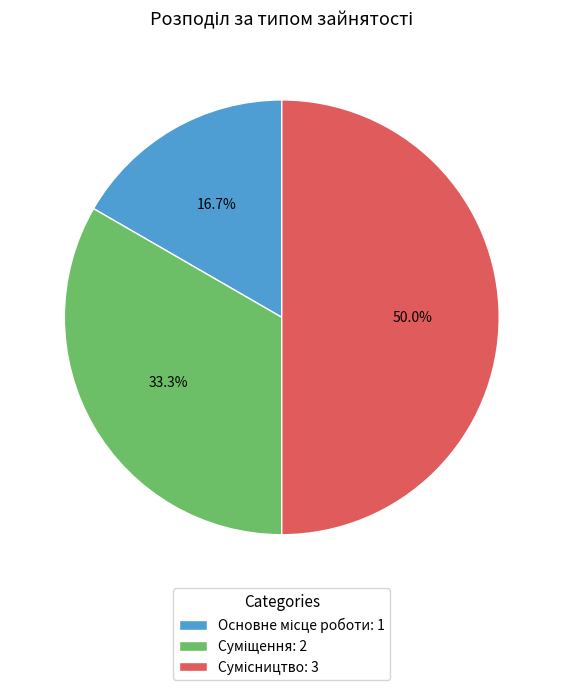

Is there a majority slice in this chart?

No